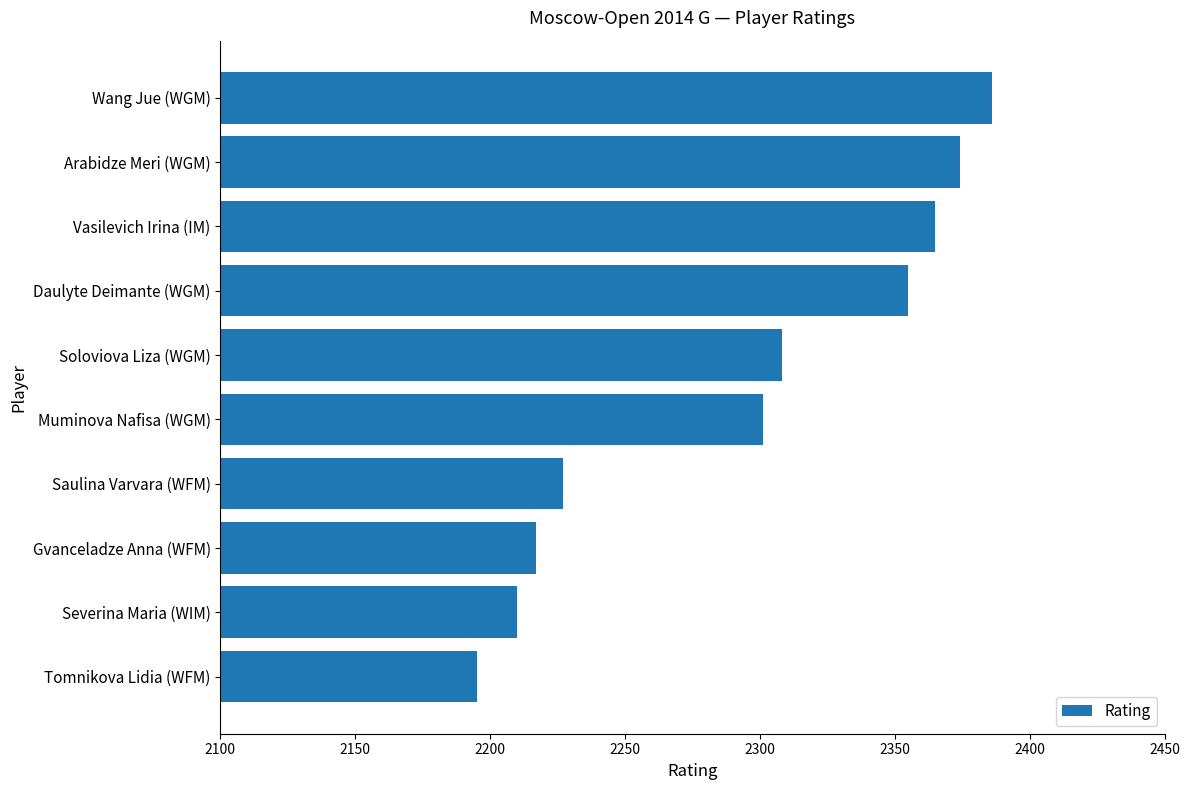

Which has a higher value, Soloviova Liza (WGM) or Arabidze Meri (WGM)?

Arabidze Meri (WGM)